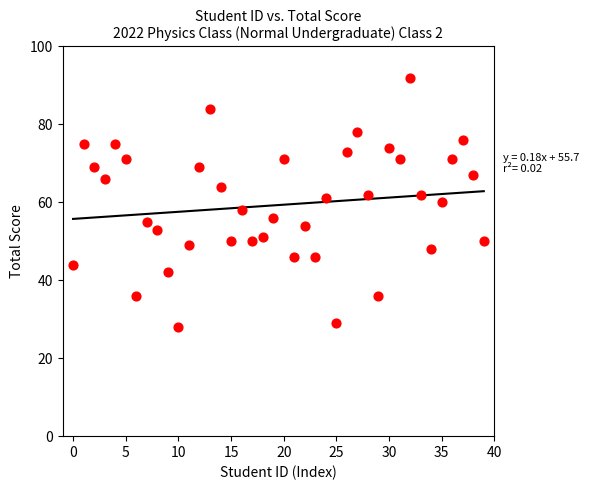

What is the range of Y values (max minus min)?

64